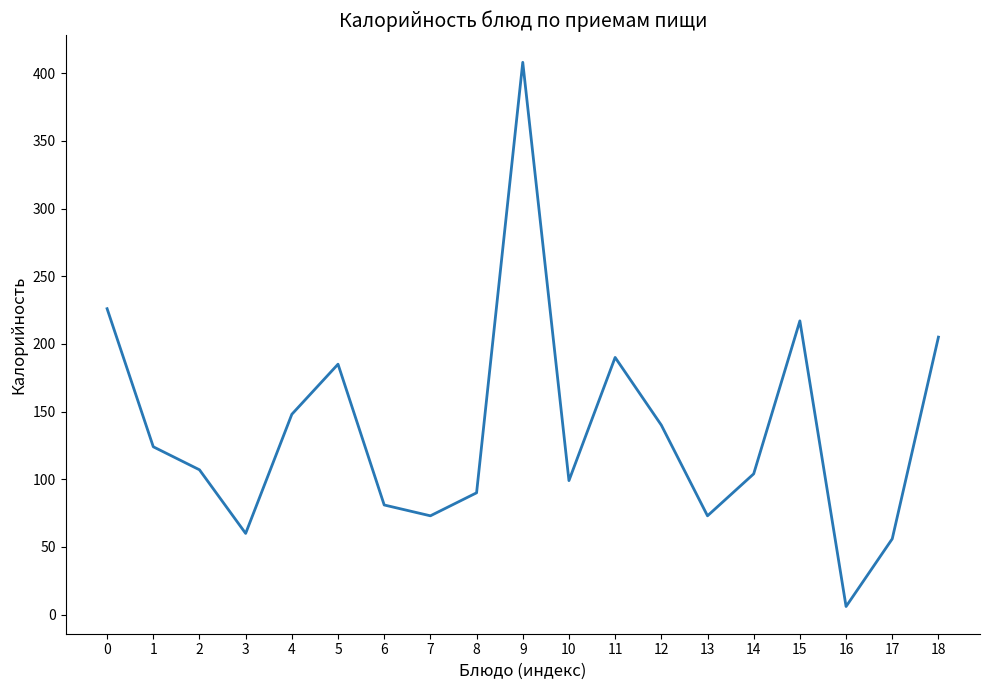

What is the average value?

136